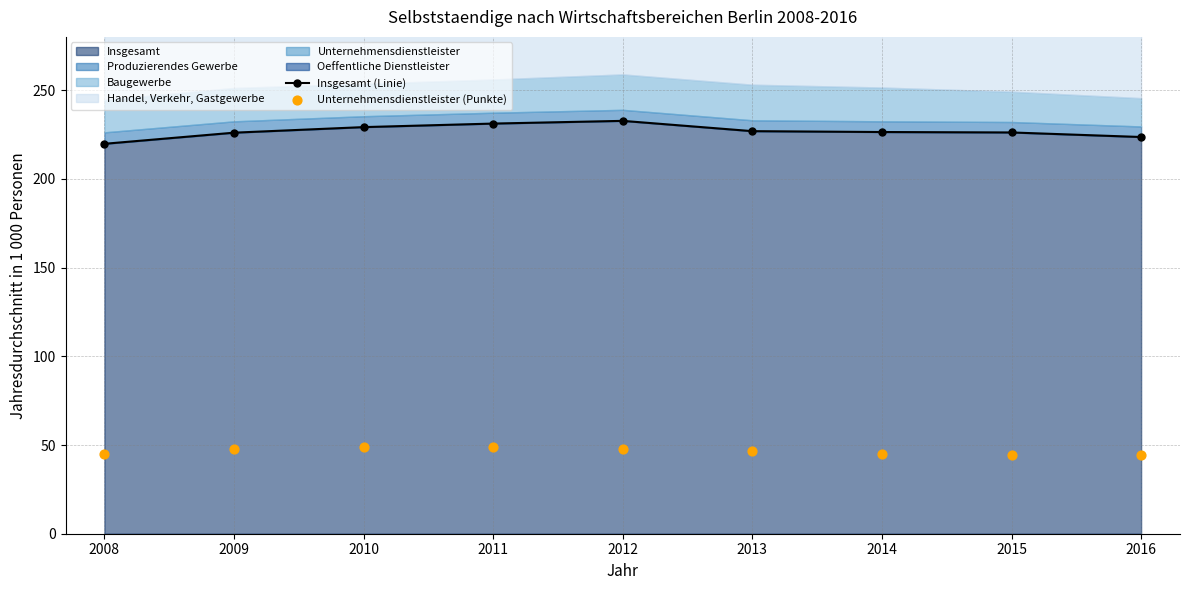

Is it true that Insgesamt equals 226.0 at 2009?

True